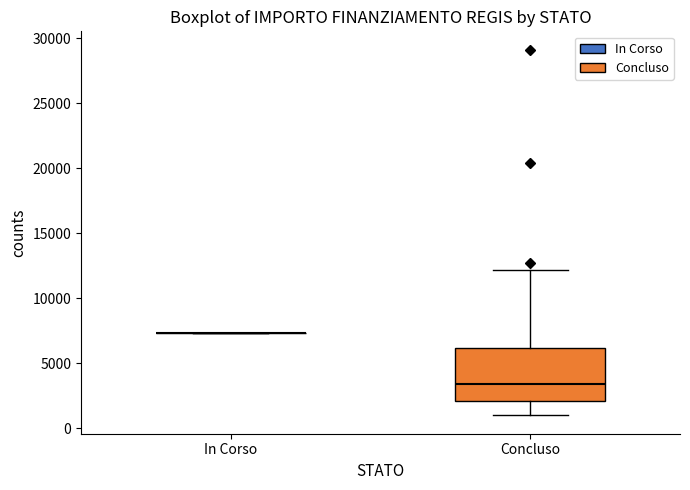

Reading left to right, read every box against the y-axis: the position of its median line, the range the box covers, and the ends of its whiskers. The values are not printed on the chart, so give them approximately, as read against the axis.

In Corso: box collapsed to a line at 7500, whiskers 7500 to 7500
Concluso: median 3500, box 2000 to 6000, whiskers 1000 to 12000